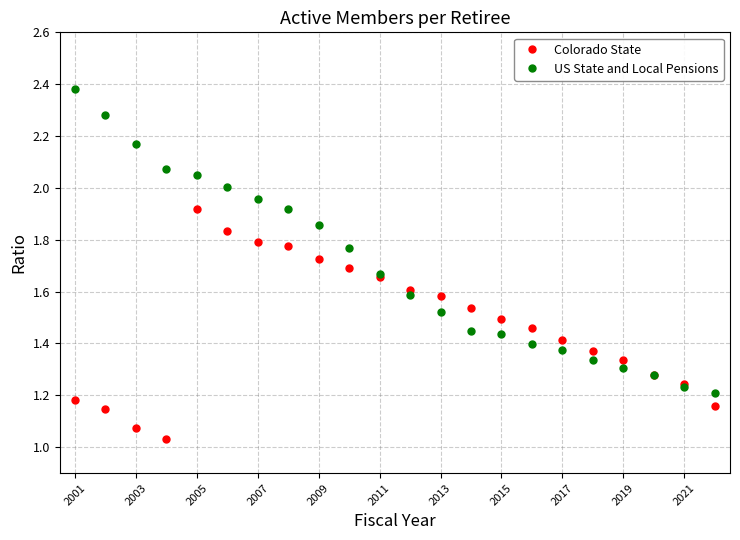

How many times do US State and Local Pensions and Colorado State cross each other?

2